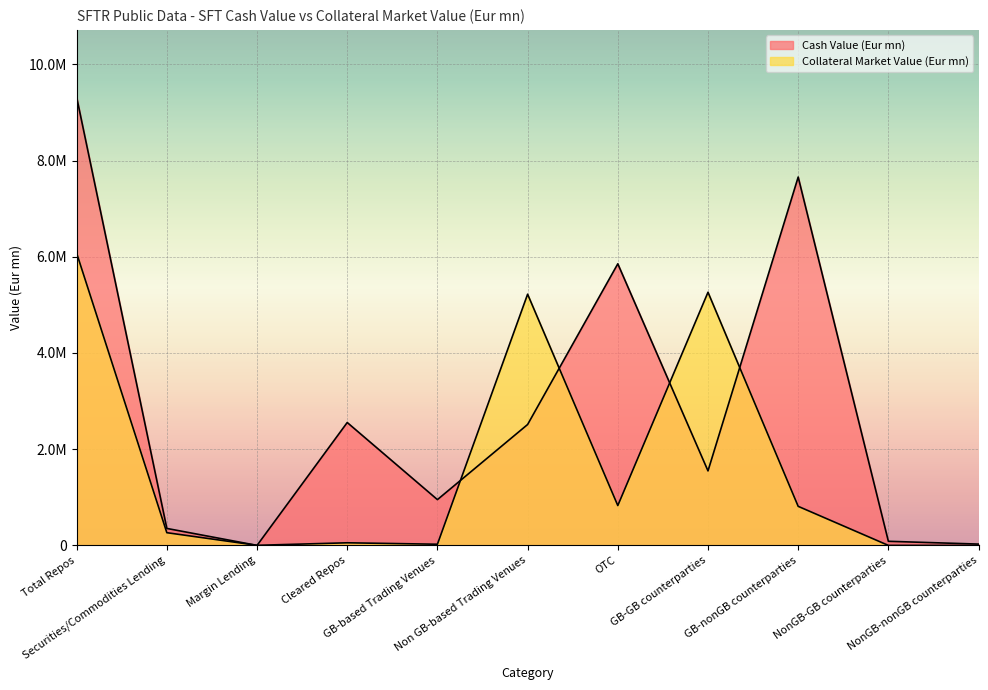

What is the approximate value of Collateral Market Value (Eur mn) at GB-nonGB counterparties?

811939.8